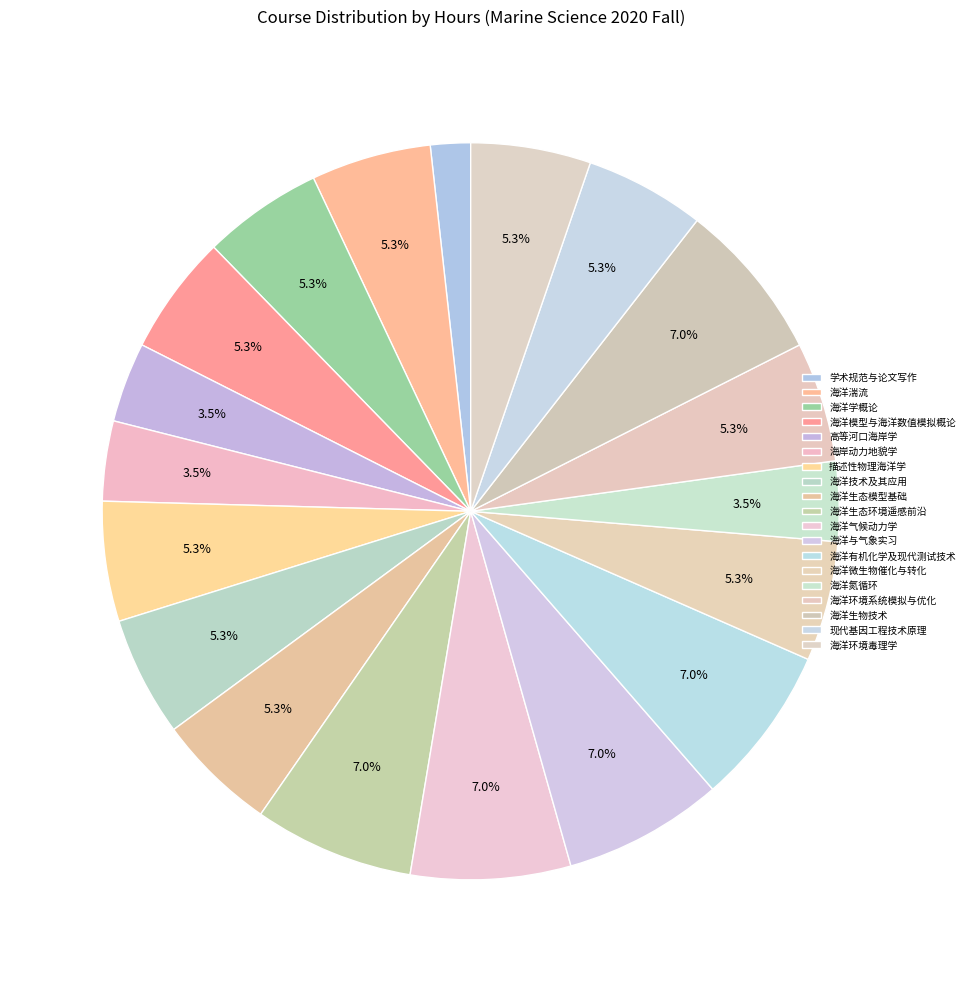

How many segments does this pie chart have?

19